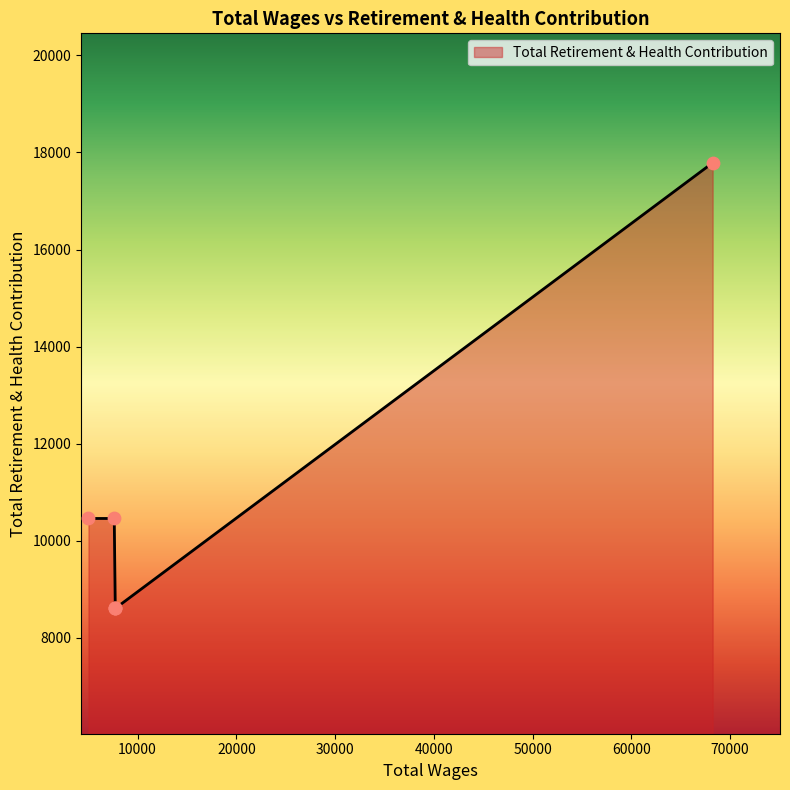

Between 7740.0 and 7740.0, which is larger?

7740.0